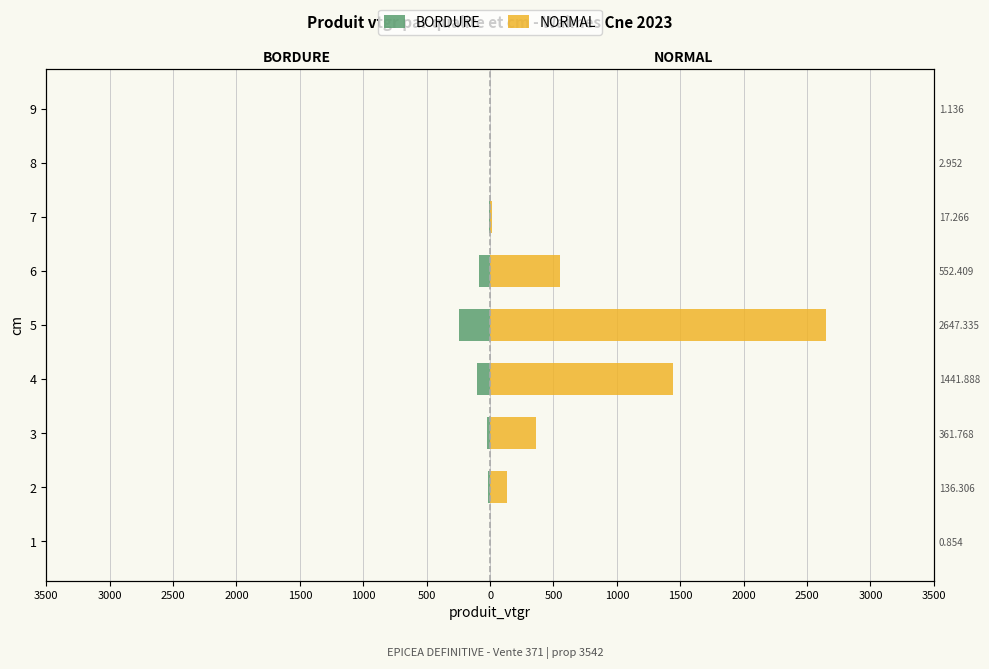

What is the total value across all series at 7?

9.3